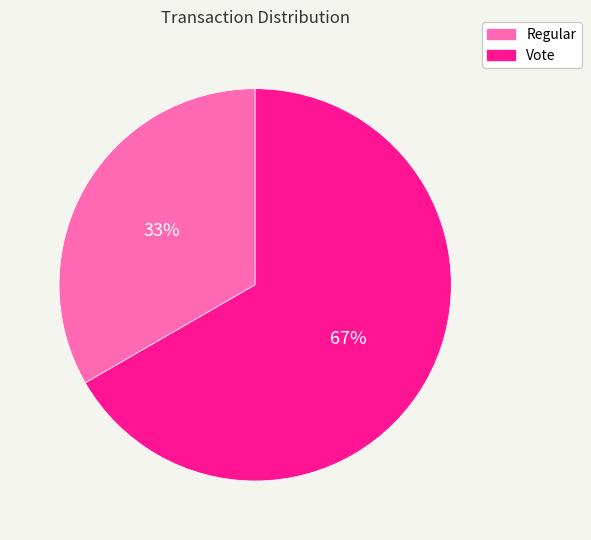

Rank the categories by value from lowest to highest.

Regular, Vote